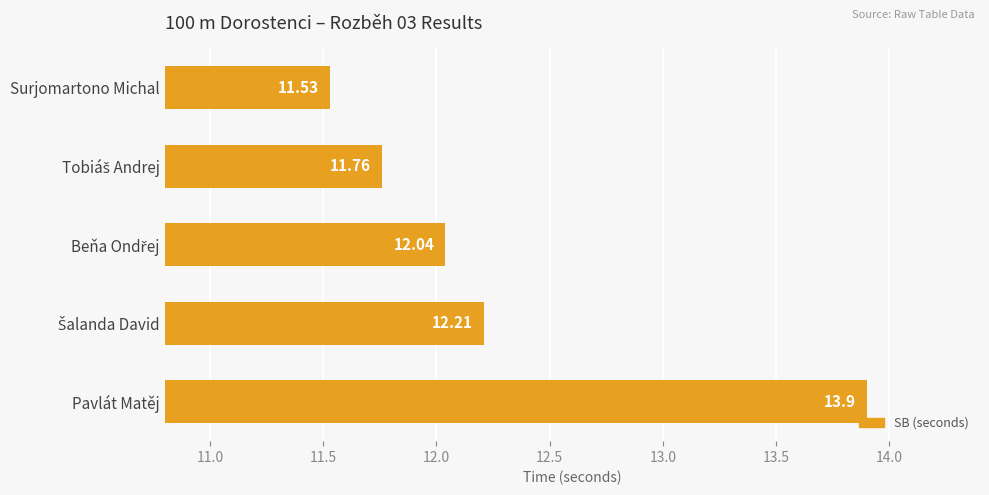

What is the sum of all values?

61.4